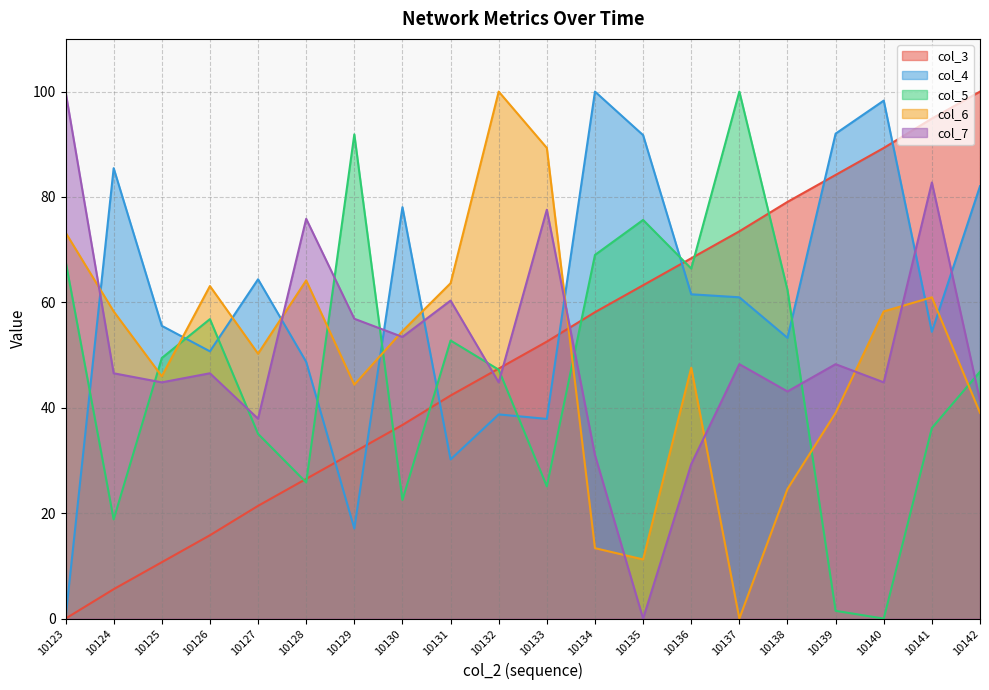

How many values in the col_3 series are below 52?

10